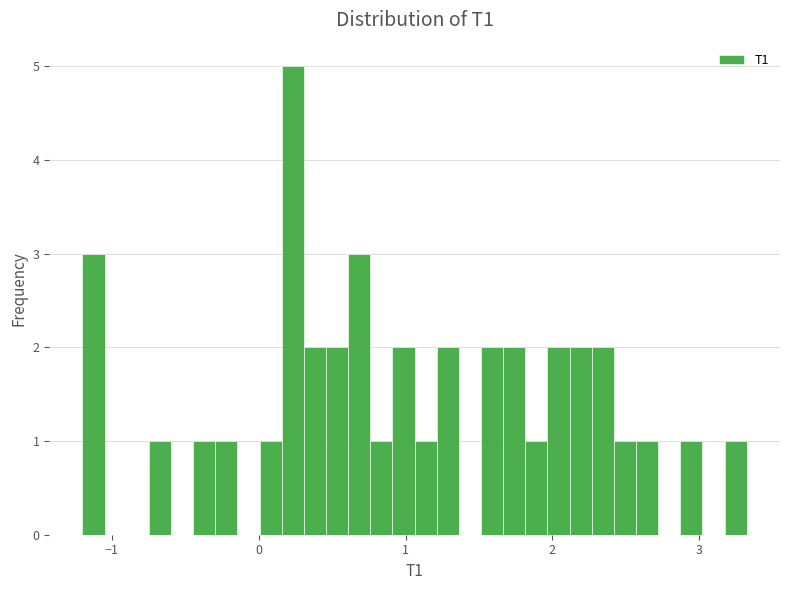

Read against the x-axis, roughly where is the centre of the tallest bar?

0.2